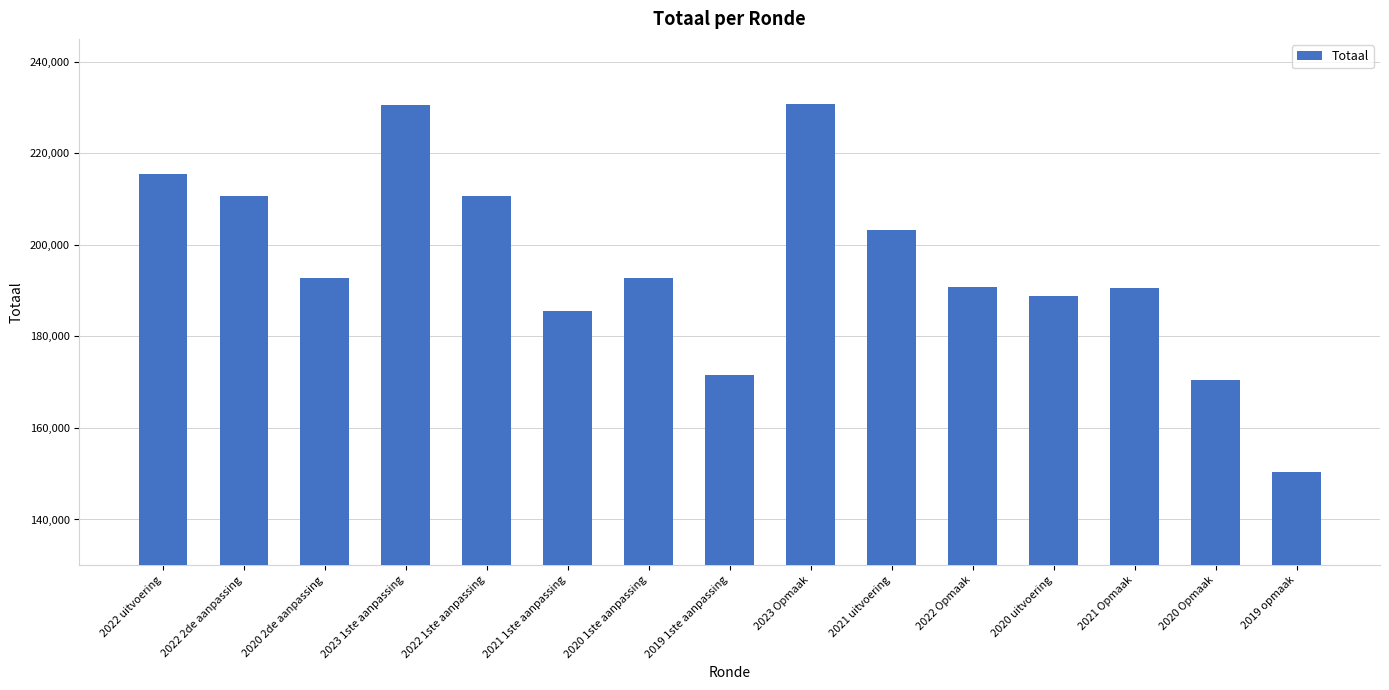

What is the label of the 2nd bar from the right?

2020 Opmaak